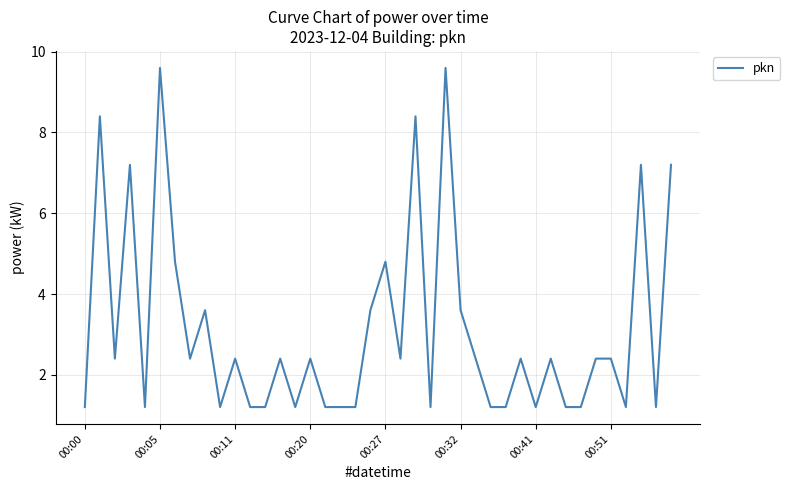

What is the difference between the maximum and minimum values?

8.4